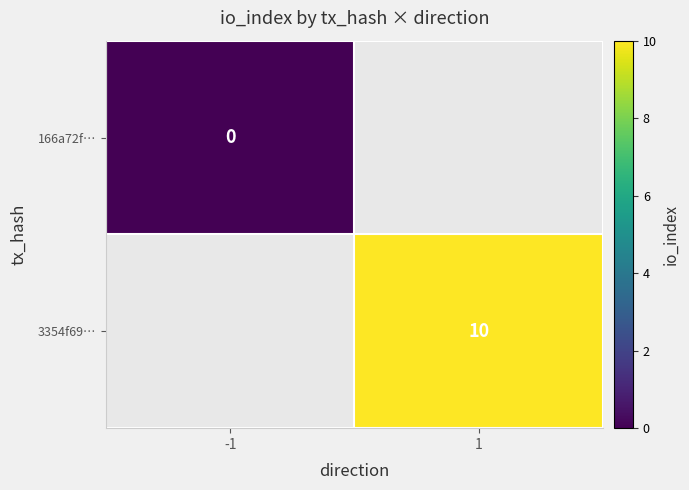

The value of 3354f69… at 1 is 10. True or false?

True